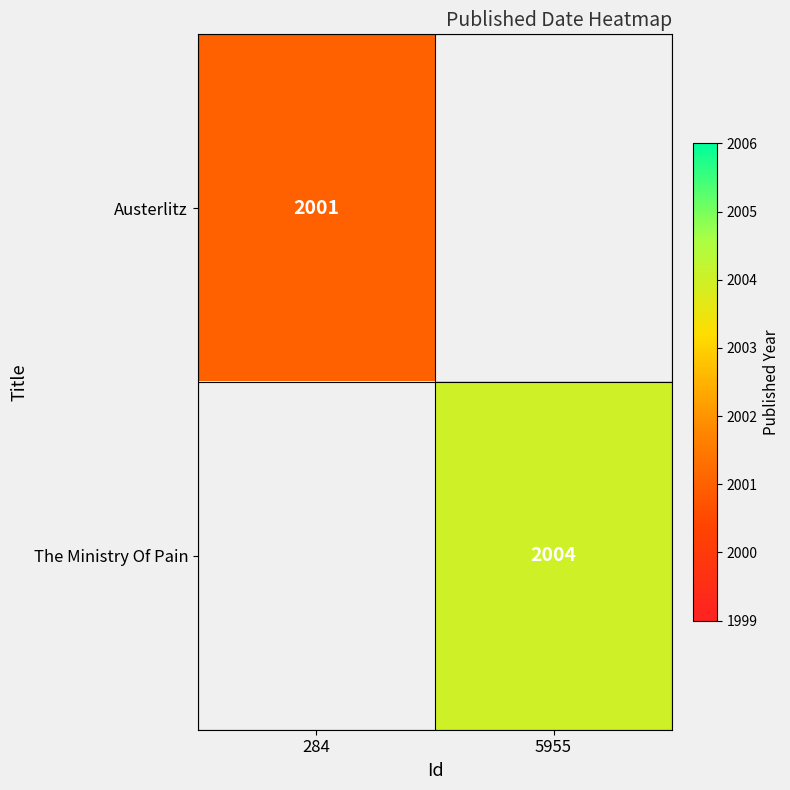

Is it true that Austerlitz equals 2001 at 284?

True